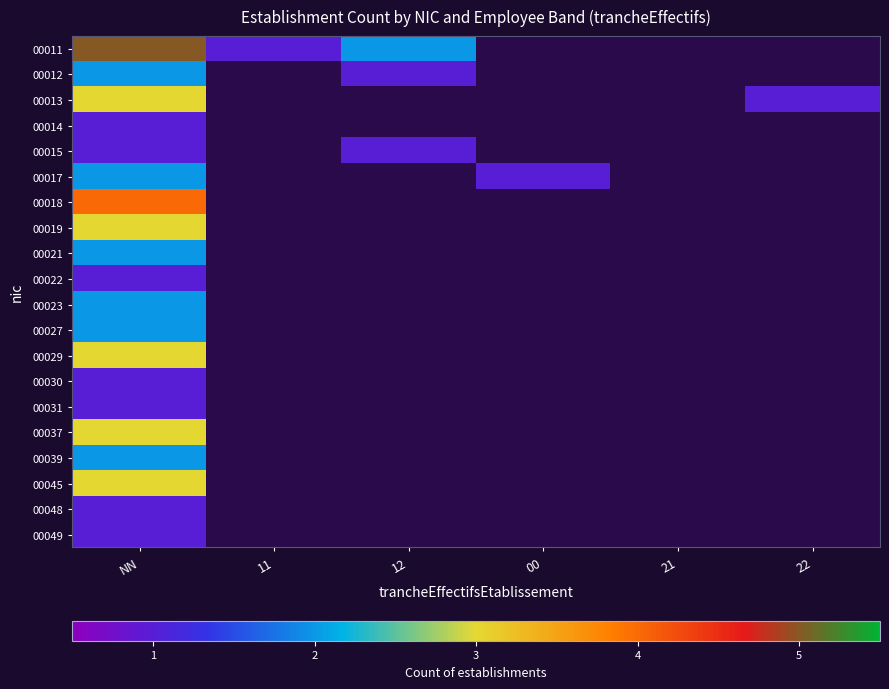

List the series in order of their peak value, lowest first.

00014, 00015, 00022, 00030, 00031, 00048, 00049, 00012, 00017, 00021, 00023, 00027, 00039, 00013, 00019, 00029, 00037, 00045, 00018, 00011